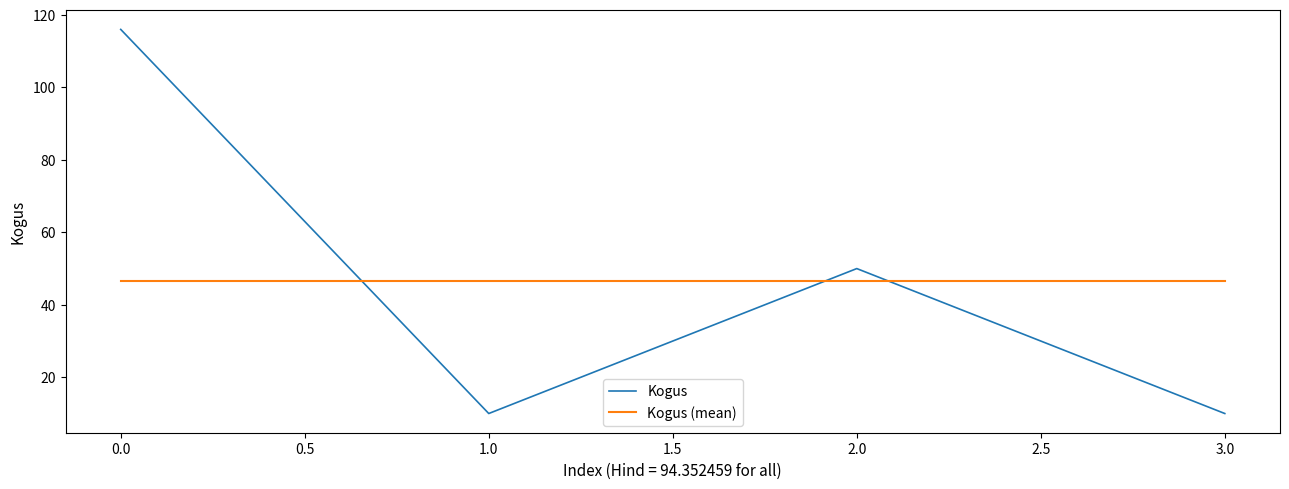

True or false: Kogus and Kogus (mean) intersect in this chart.

True